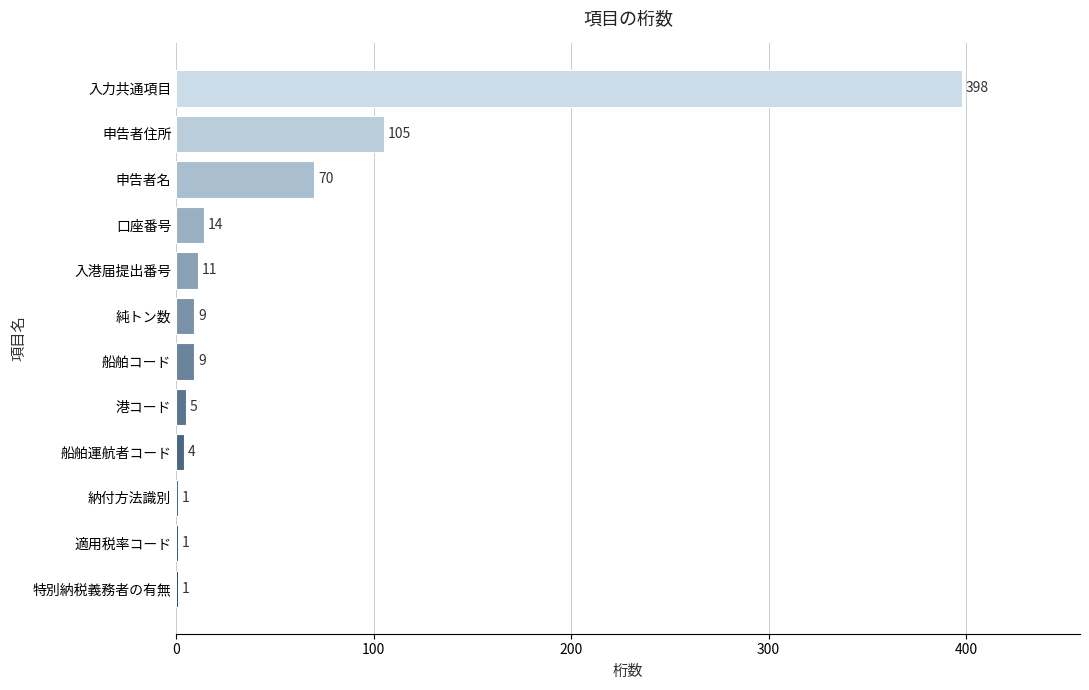

True or false: the data shows 9 at 純トン数.

True